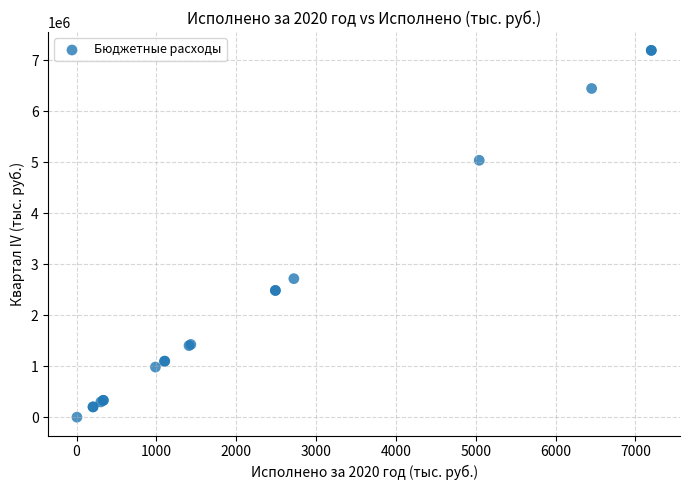

What Y value in the scatter plot is closest to 3600945?

2720816.5